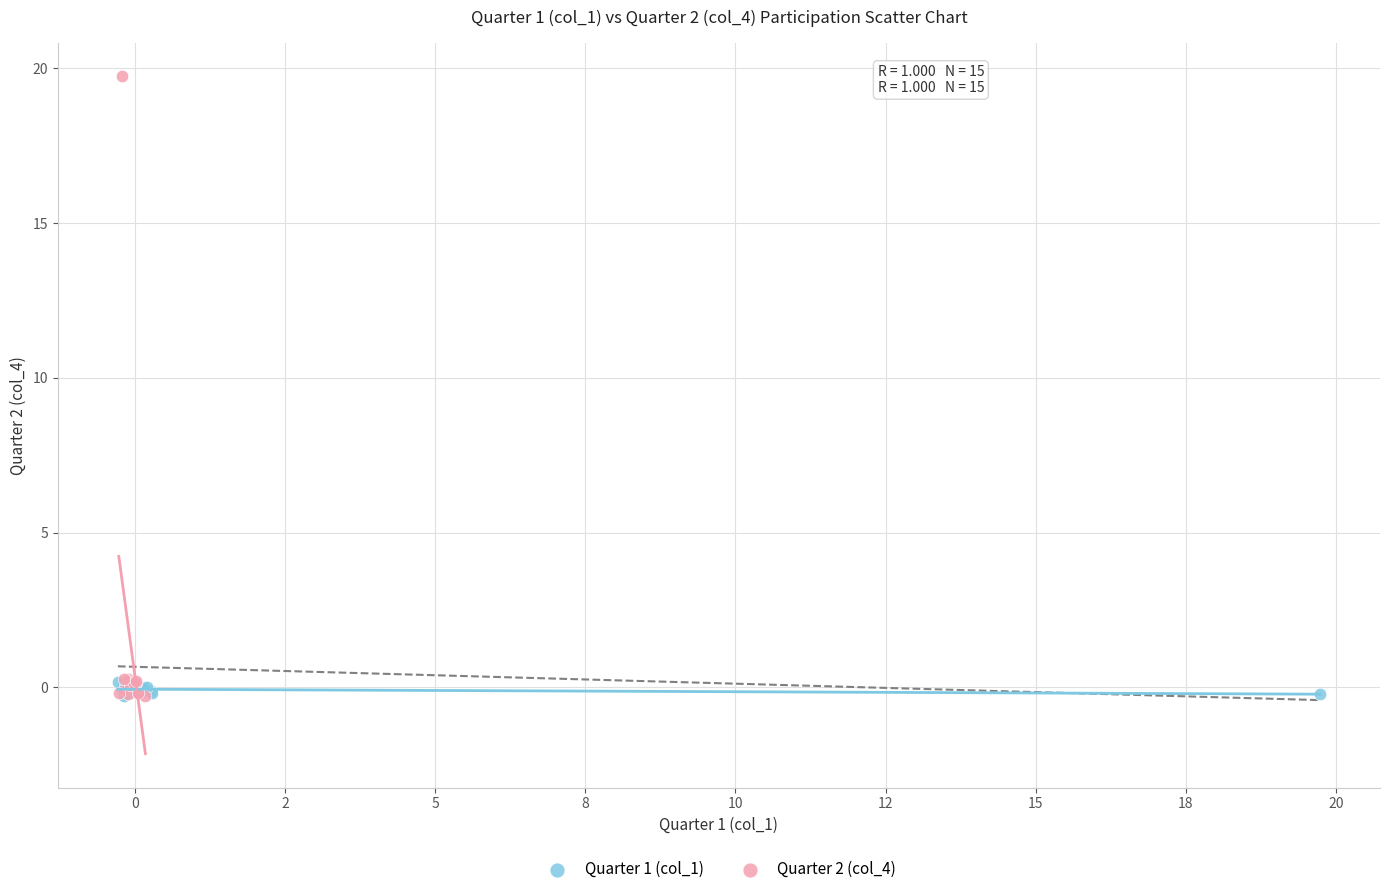

Which series has the widest spread of Y values?

Quarter 2 (col_4)